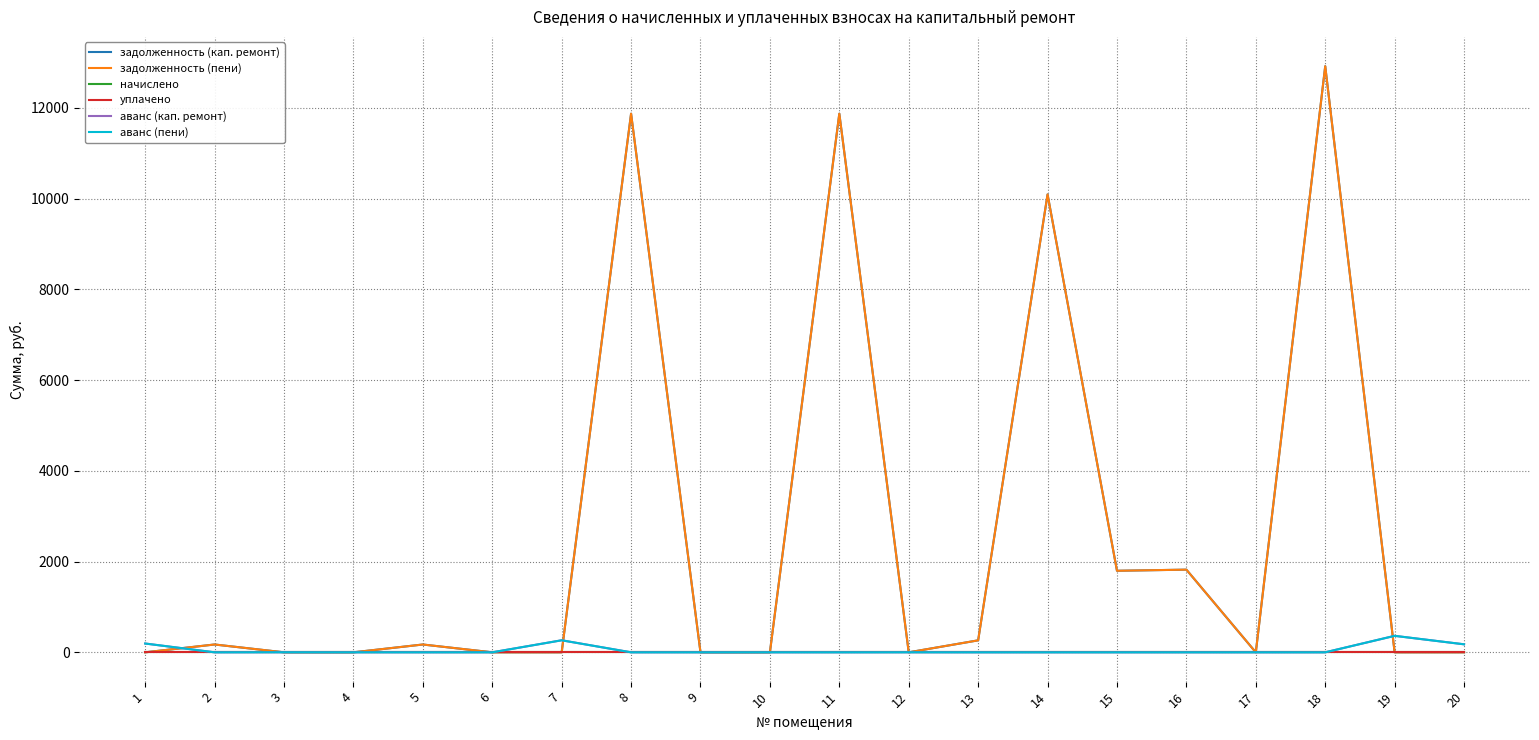

Does the chart display data point markers on the line(s)?

No